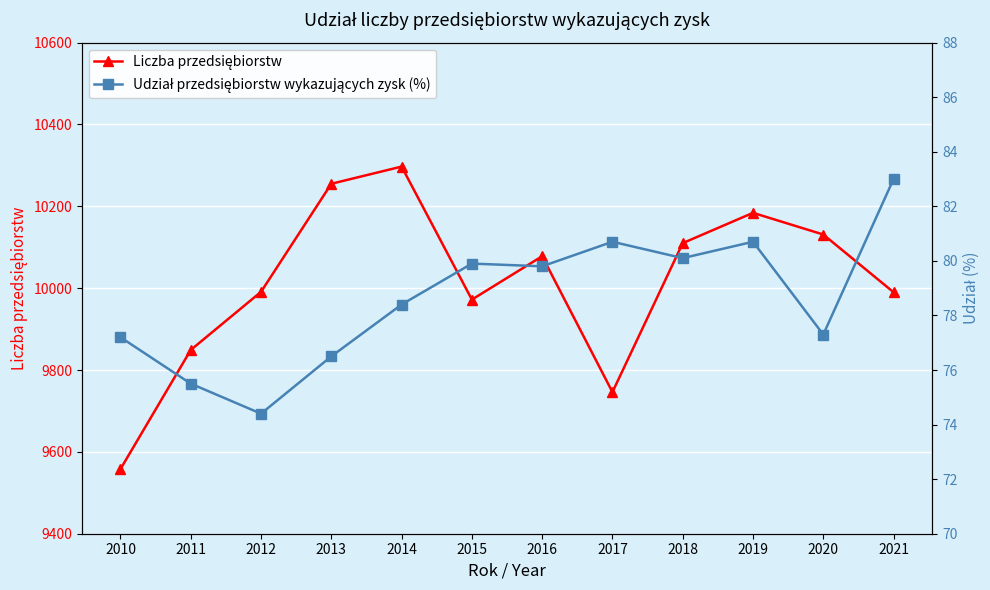

List the series in order of their peak value, lowest first.

Udział przedsiębiorstw wykazujących zysk (%), Liczba przedsiębiorstw